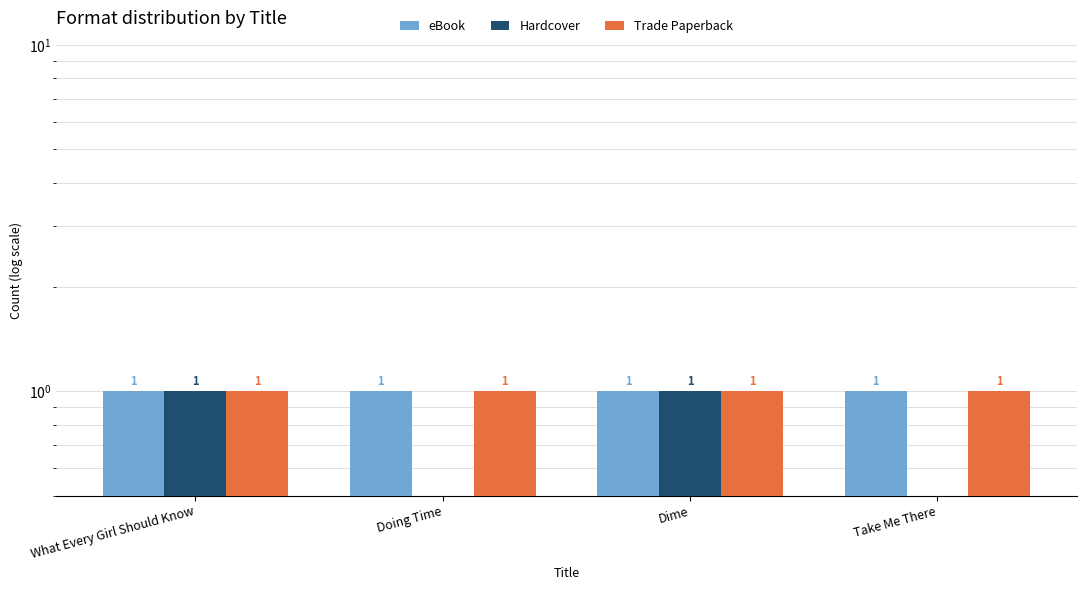

Reading left to right, extract all data points from this chart.

eBook: What Every Girl Should Know=1	Doing Time=1	Dime=1	Take Me There=1
Hardcover: What Every Girl Should Know=1	Doing Time=0	Dime=1	Take Me There=0
Trade Paperback: What Every Girl Should Know=1	Doing Time=1	Dime=1	Take Me There=1